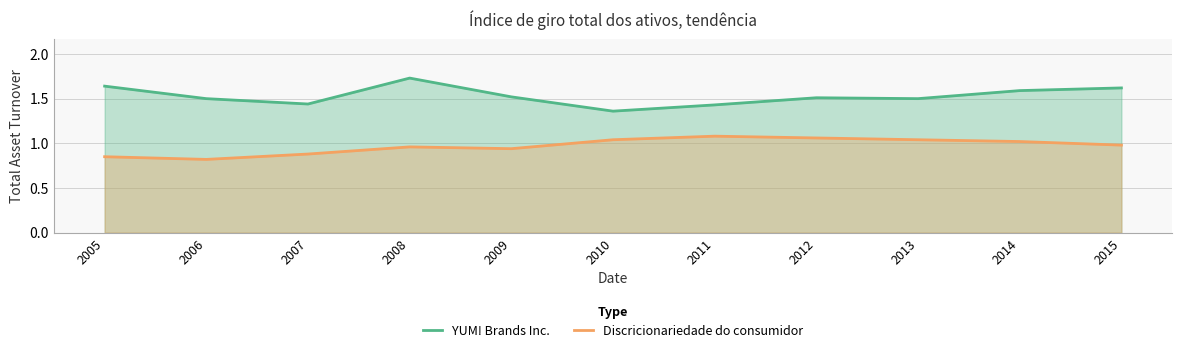

At which label is YUM! Brands Inc. closest to 1?

2010